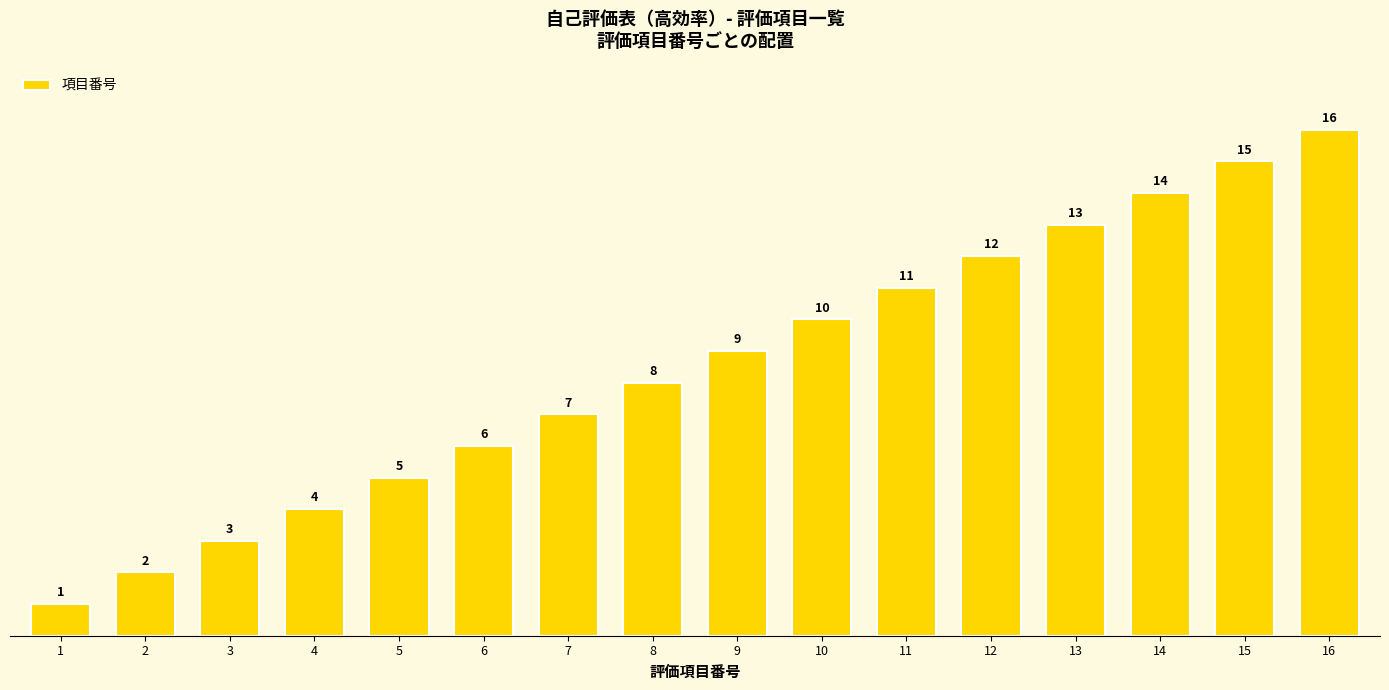

How many values are below 9?

8